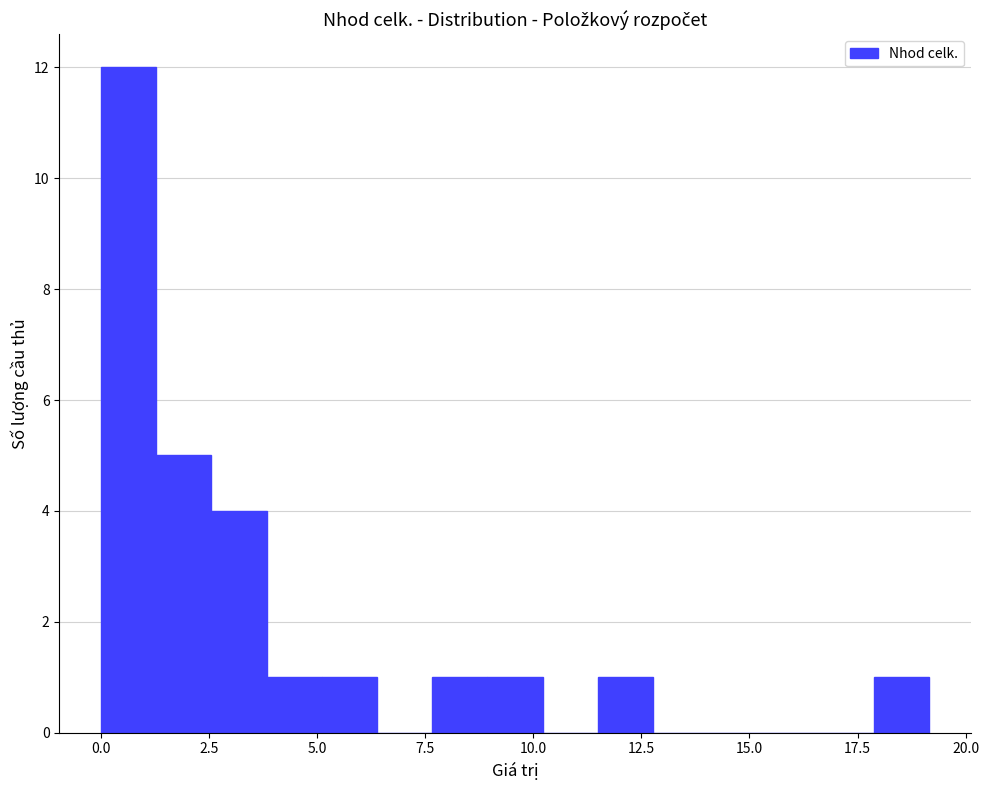

Around what value on the x-axis is the tallest bar? Give the approximate position of its centre, as read against the axis.

0.5